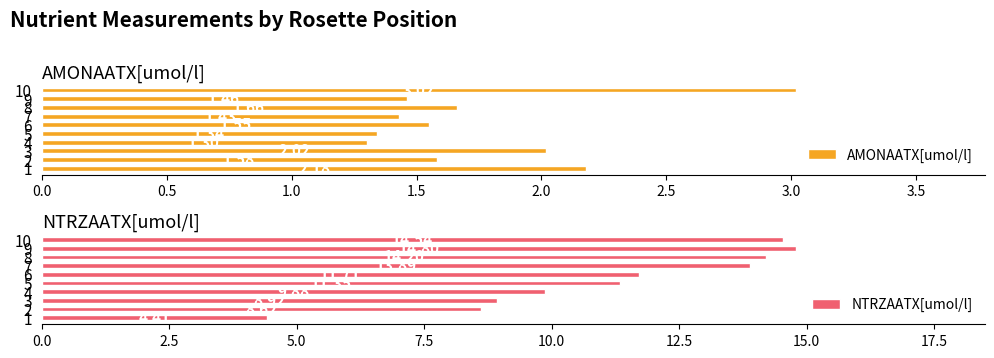

Reading left to right, extract all data points from this chart.

AMONAATX[umol/l]: 2.2	1.6	2.0	1.3	1.3	1.6	1.4	1.7	1.5	3.0
NTRZAATX[umol/l]: 4.4	8.6	8.9	9.9	11.3	11.7	13.9	14.2	14.8	14.5